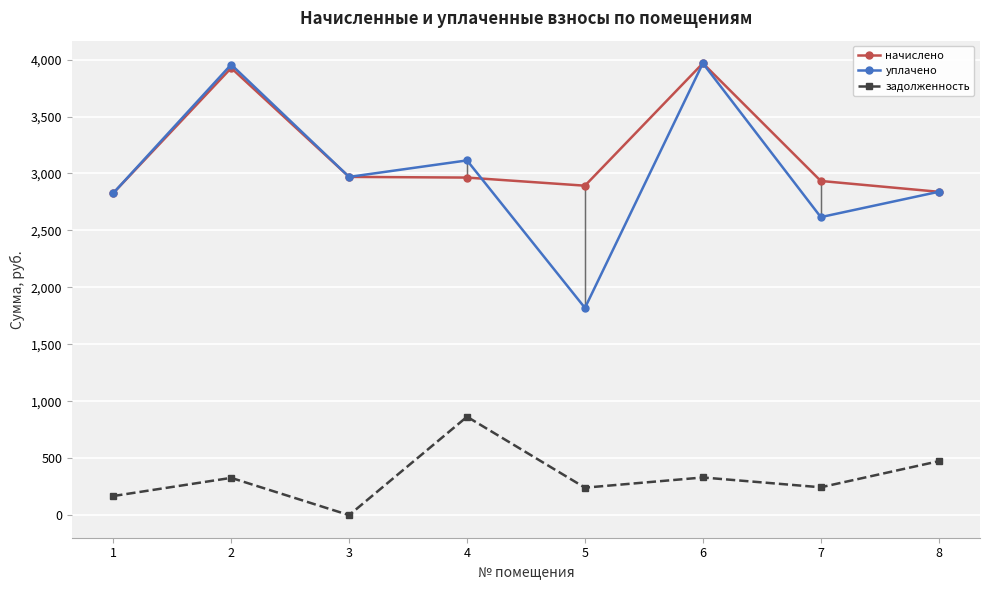

At which label does начислено first exceed 2964?

2